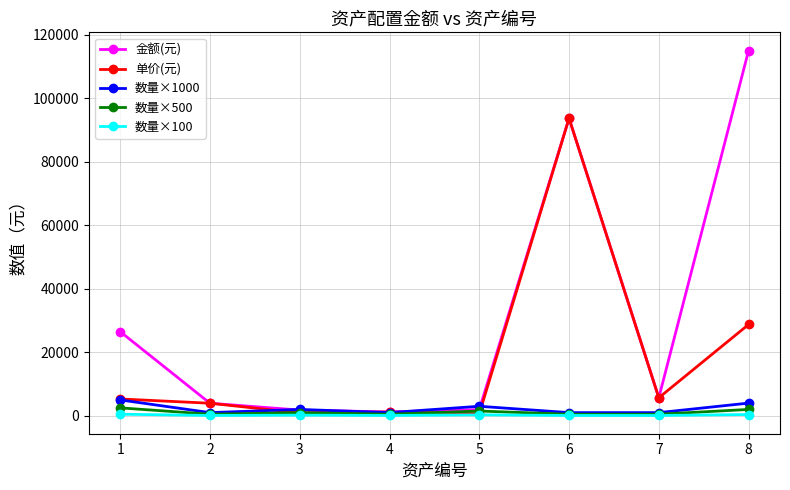

What is the value of the 单价(元) point at the 6th from the left?

93707